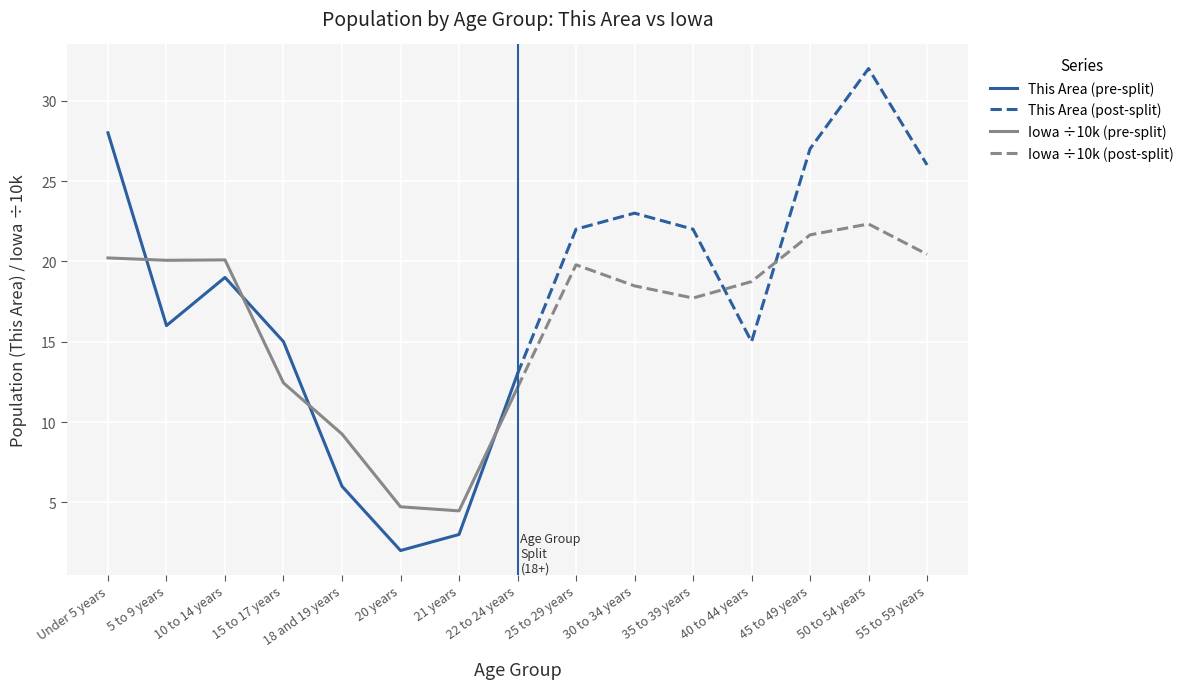

Reading left to right, extract all data points from this chart.

This Area: Under 5 years=28.0	5 to 9 years=16.0	10 to 14 years=19.0	15 to 17 years=15.0	18 and 19 years=6.0	20 years=2.0	21 years=3.0	22 to 24 years=13.0
Iowa (÷10k): Under 5 years=20.2	5 to 9 years=20.1	10 to 14 years=20.1	15 to 17 years=12.4	18 and 19 years=9.3	20 years=4.7	21 years=4.5	22 to 24 years=12.1